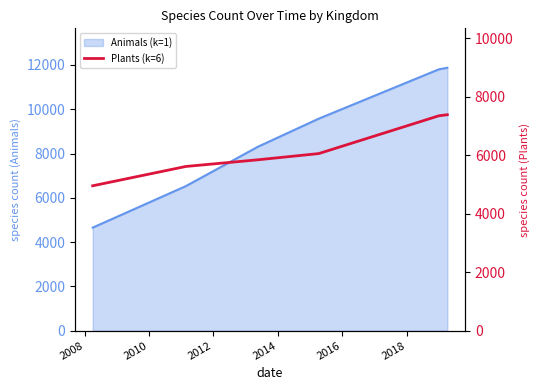

Which has a higher value, 2012 or 2010?

2012